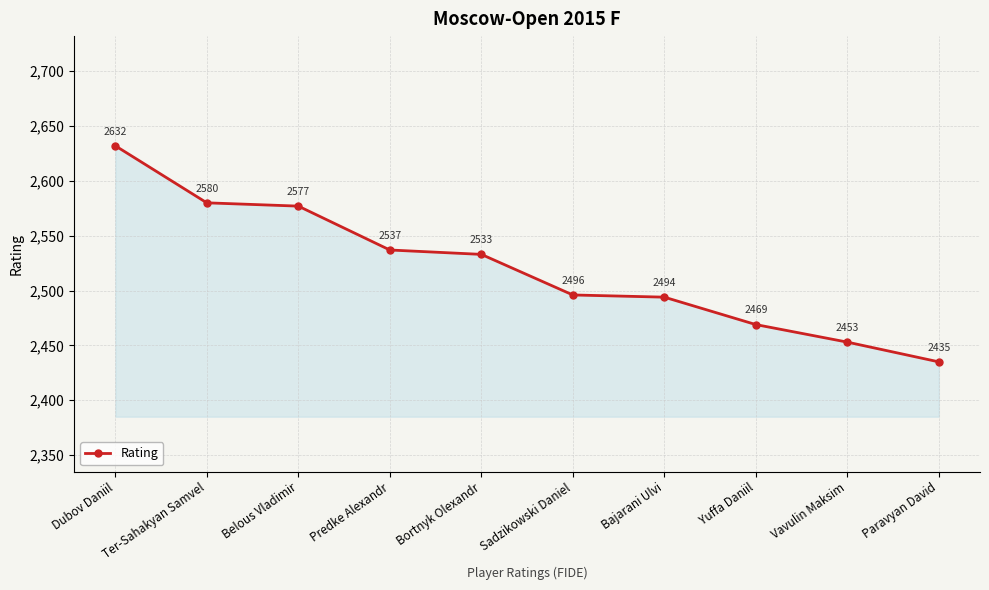

How many distinct data groups are displayed?

1